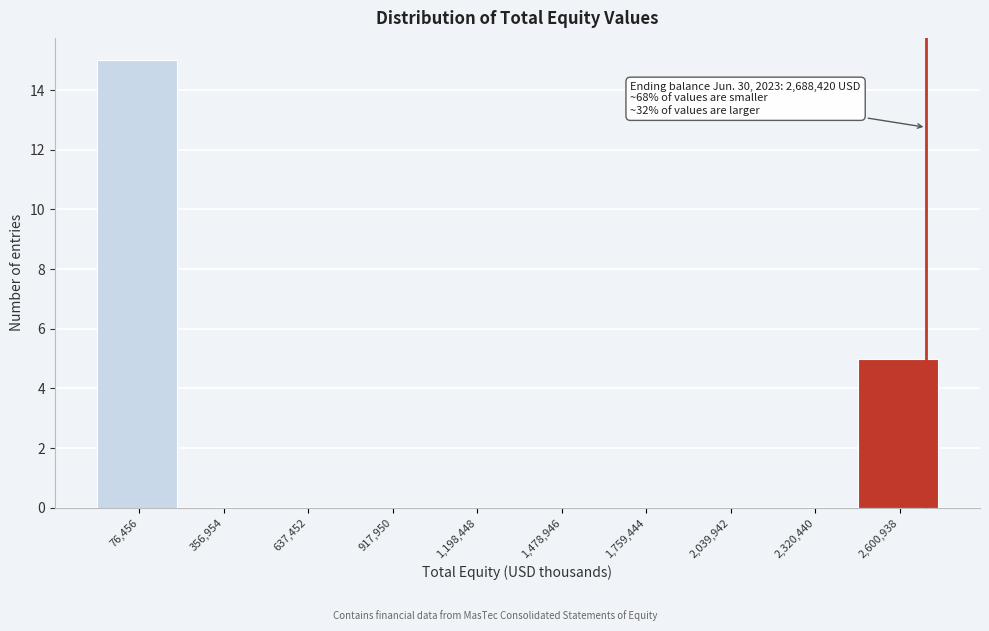

Over which range of the x-axis is the bar tallest?

-50000 to 200000